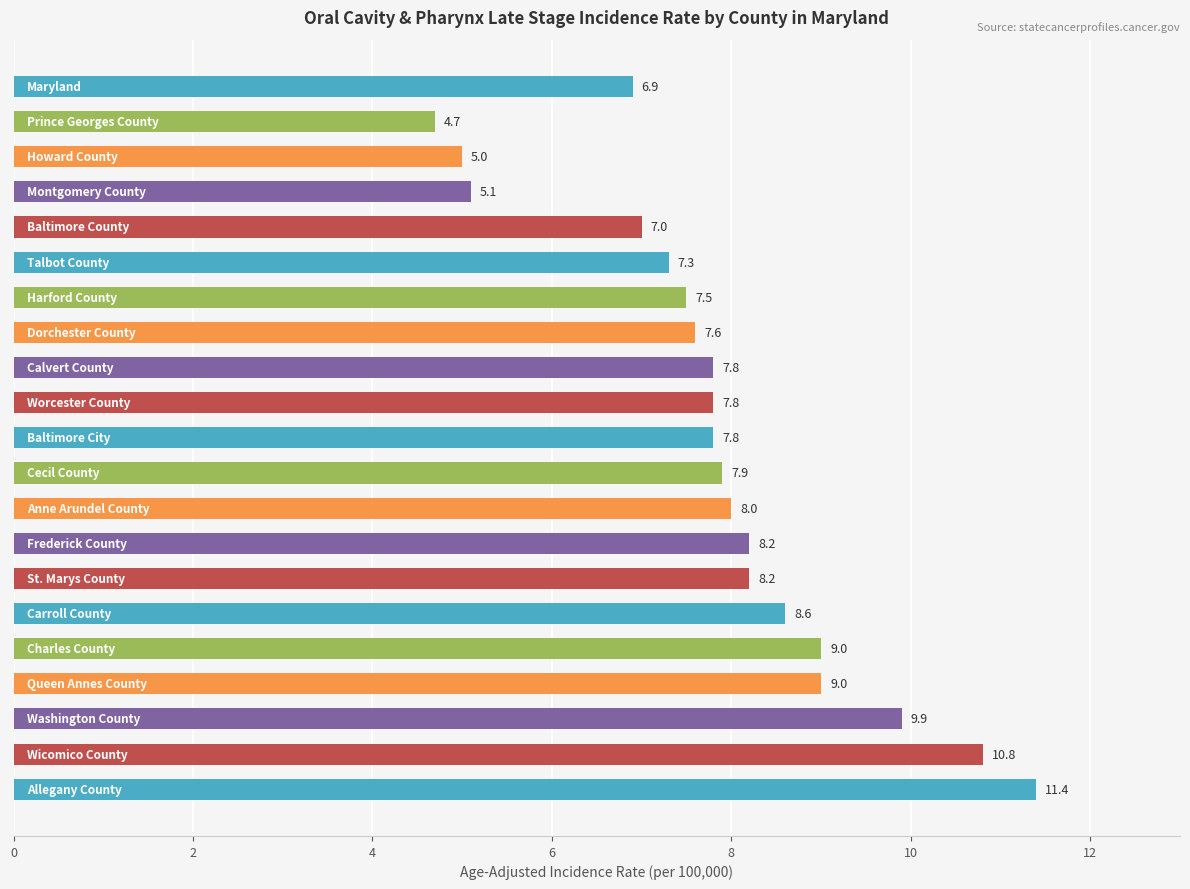

What is the value of the 12th bar from the top?

7.9